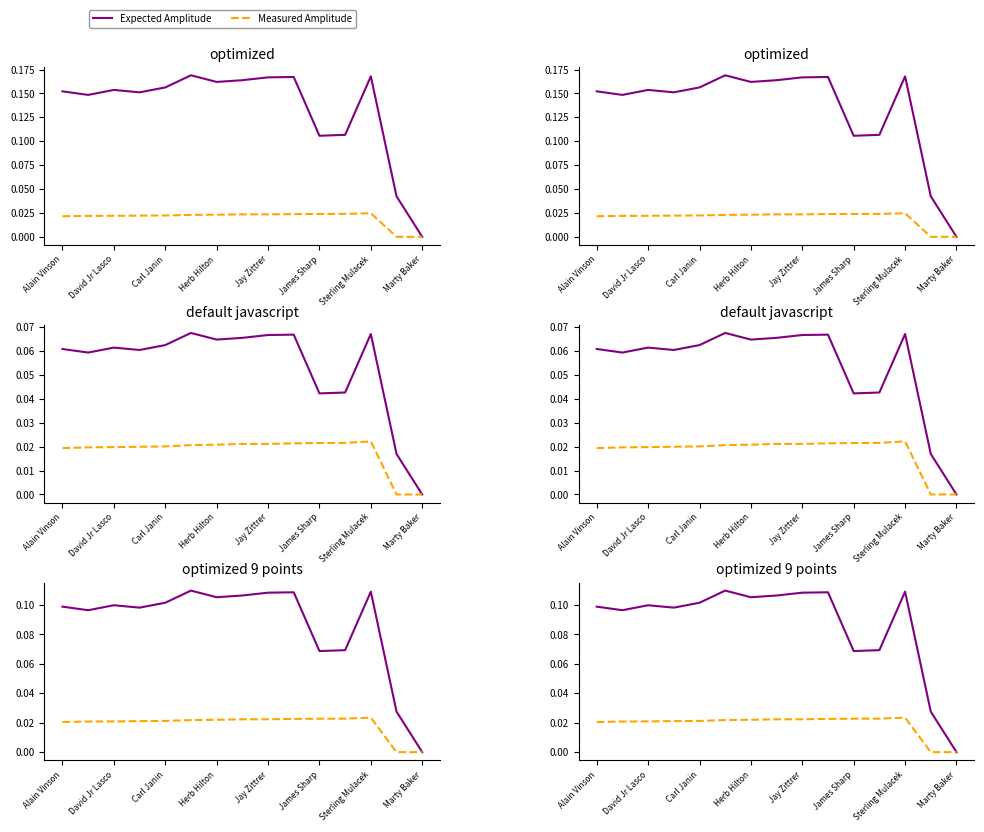

True or false: Measured Amplitude and Expected Amplitude cross at least once.

False